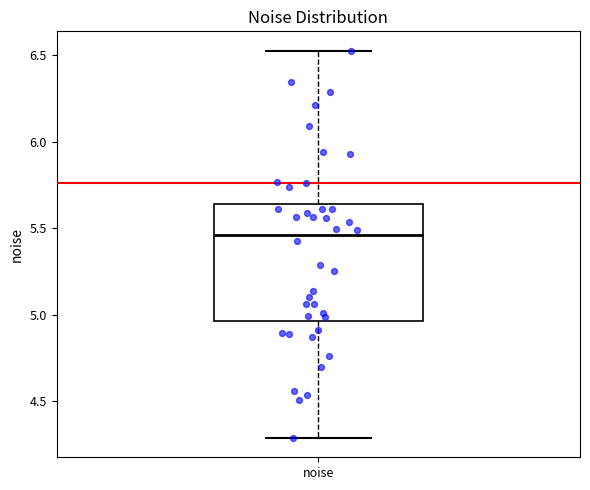

Where does the median line of the box for noise sit on the y-axis? The values are not printed on the chart, so give them approximately, as read against the axis.

5.45